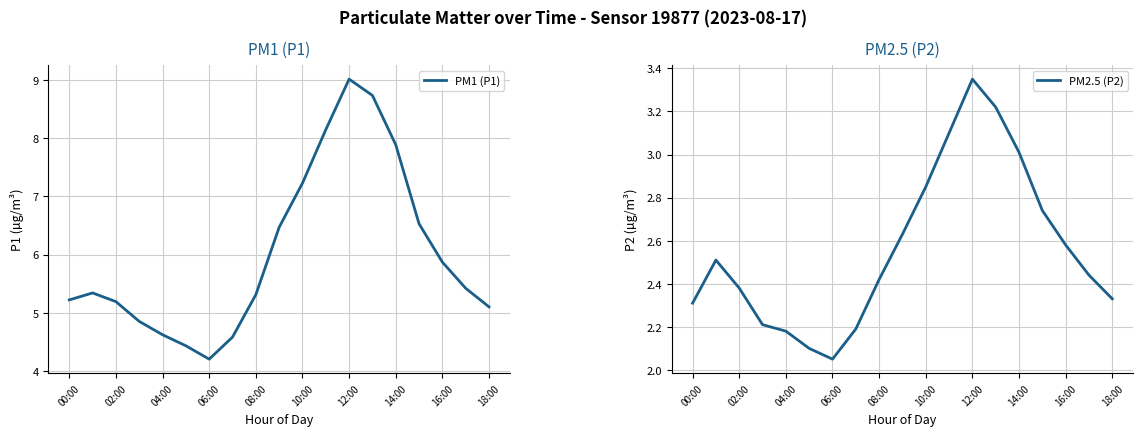

What is the value of the PM1 (P1) point at the 6th from the left?

4.4